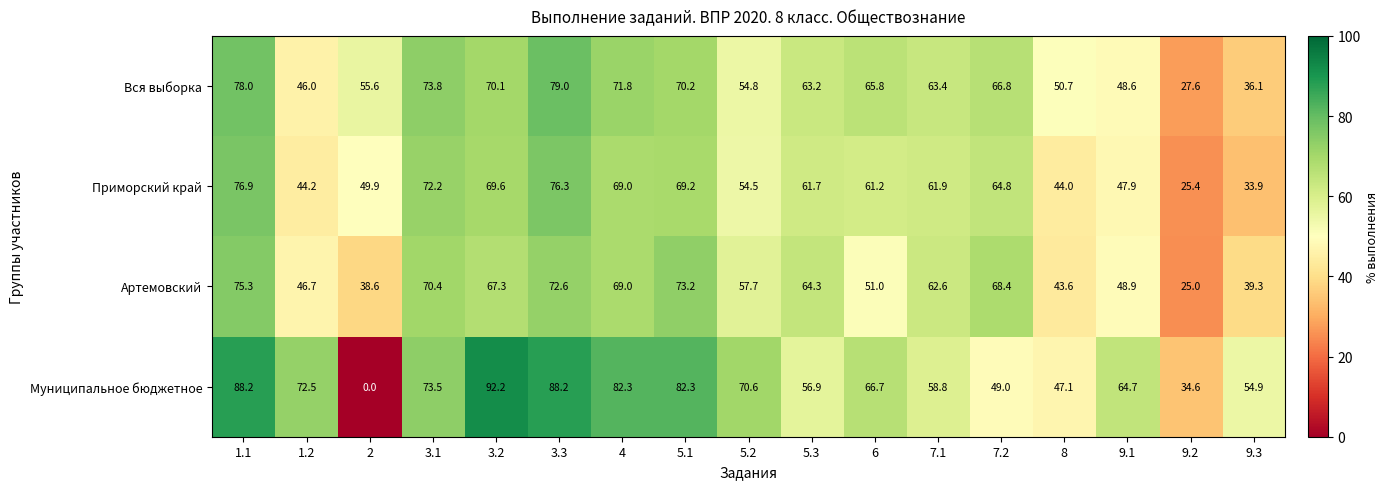

At which category is the sum across all series the highest?

1.1